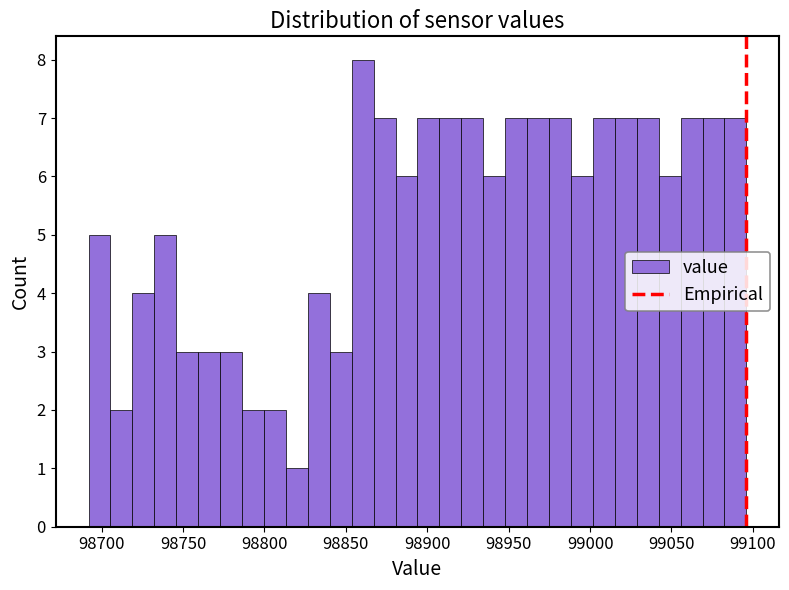

Around what value on the x-axis is the tallest bar? Give the approximate position of its centre, as read against the axis.

98860